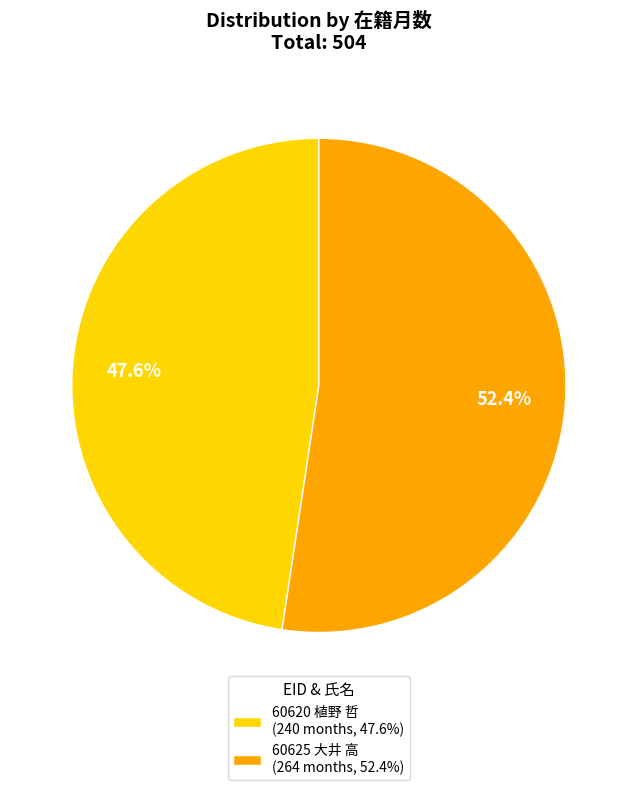

Which slice is the smallest?

60620 植野 哲